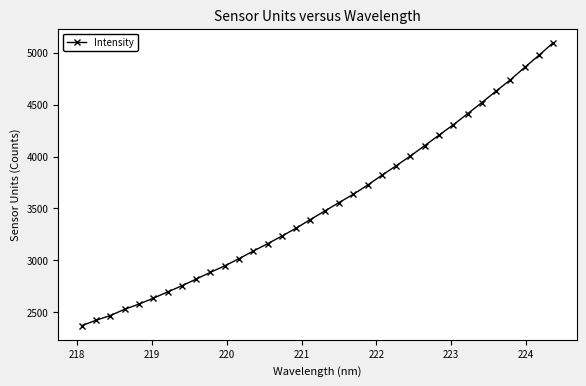

What is the value of the 6th point from the left?

2636.2